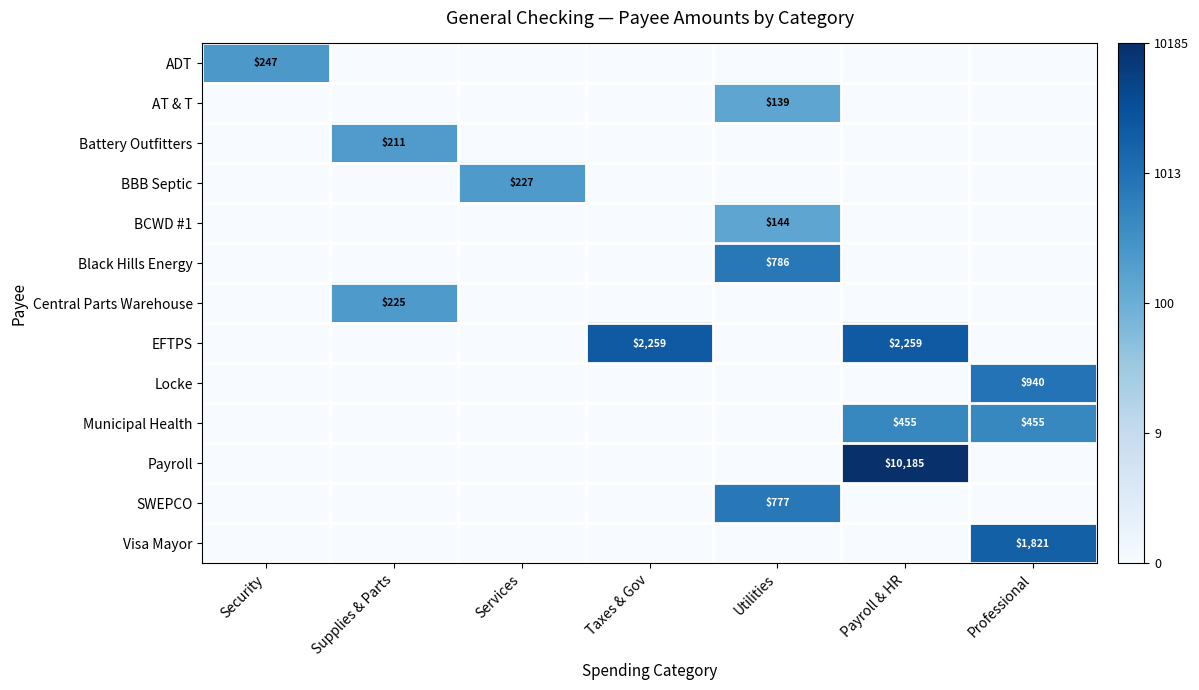

Is it true that Black Hills Energy equals 786 at Utilities?

True